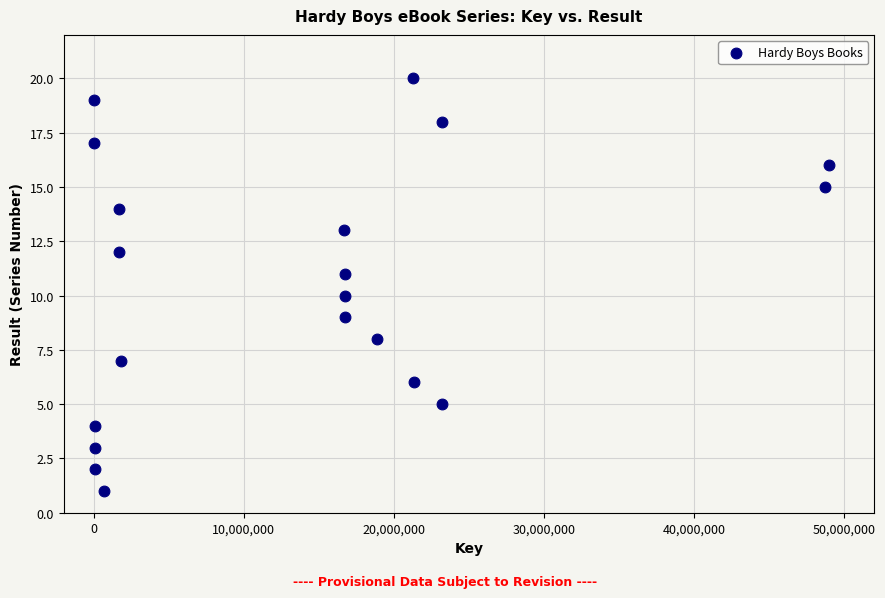

What is the range of X values (max minus min)?

48982513